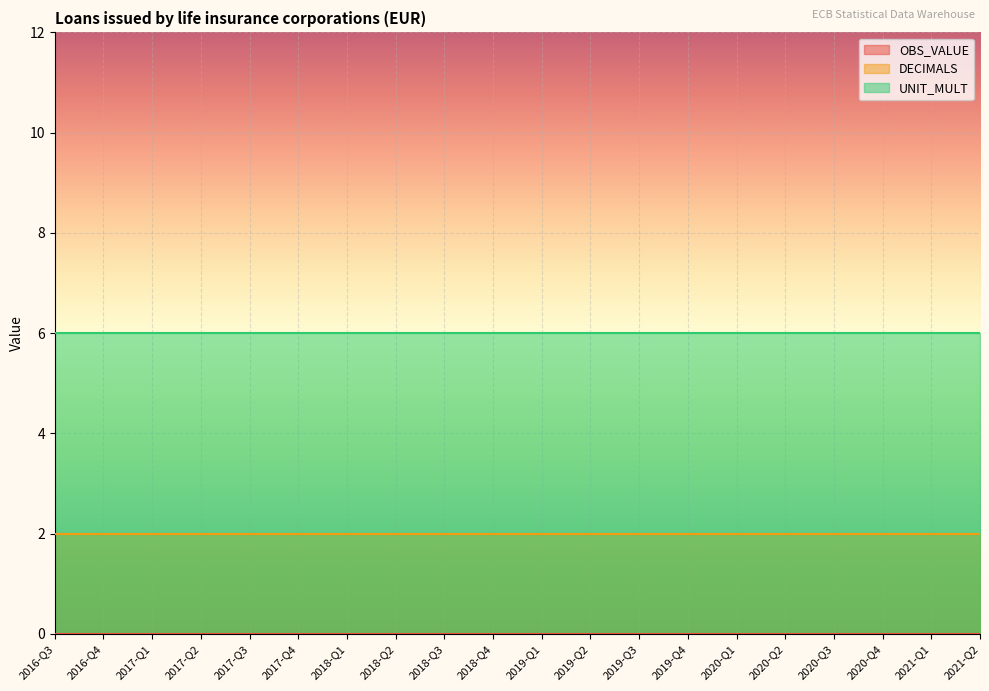

Does the chart display data point markers on the line(s)?

No